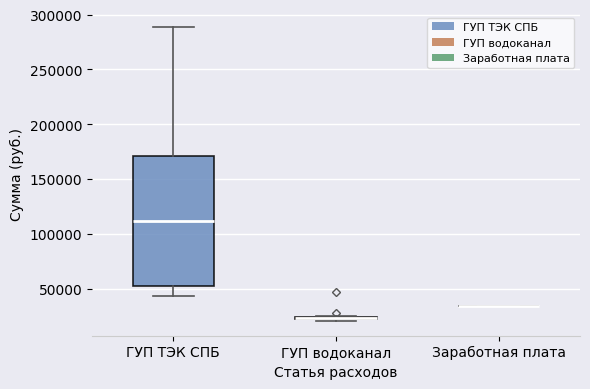

Comparing the boxes themselves (not the whiskers), which one is the tallest?

ГУП ТЭК СПБ